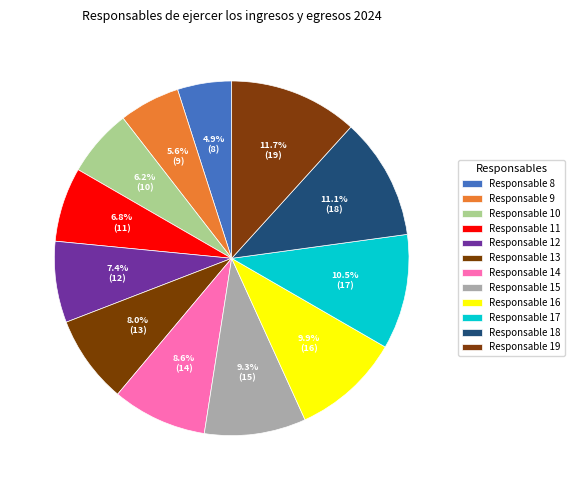

How many slices are in this pie chart?

12